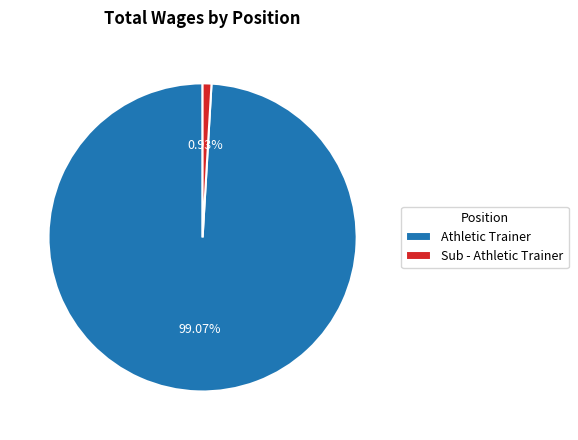

Count the number of slices in the pie.

2